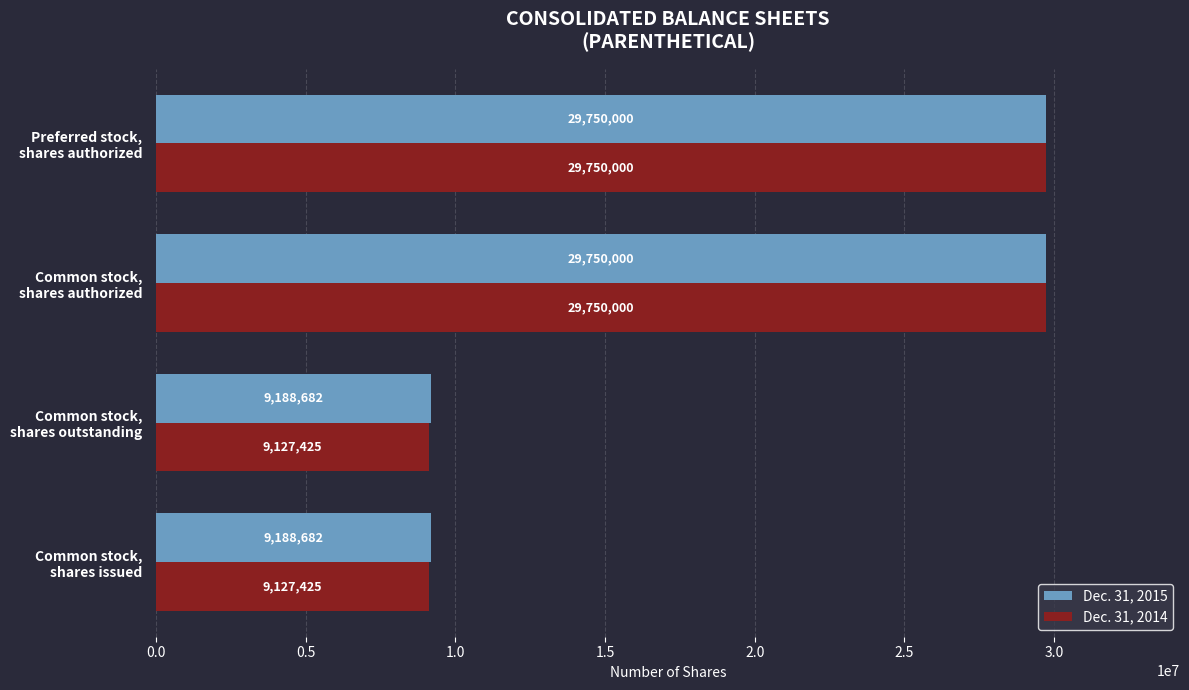

What is the lowest value of the Dec. 31, 2014 series?

9127425